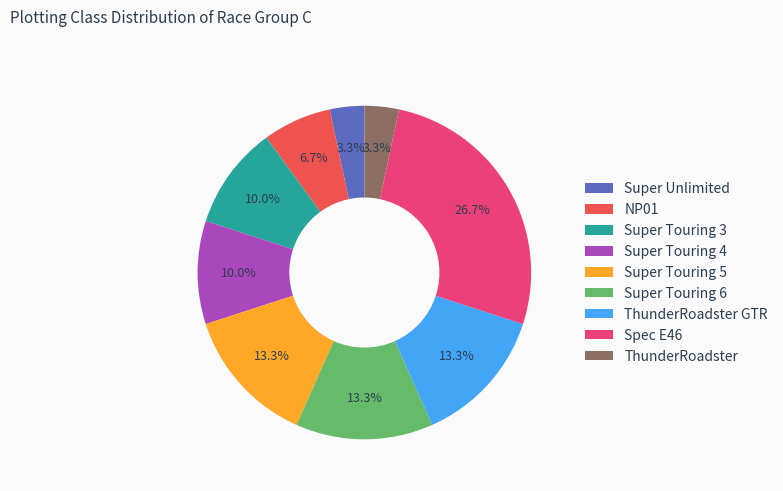

Is there any slice that represents more than half of the pie?

No